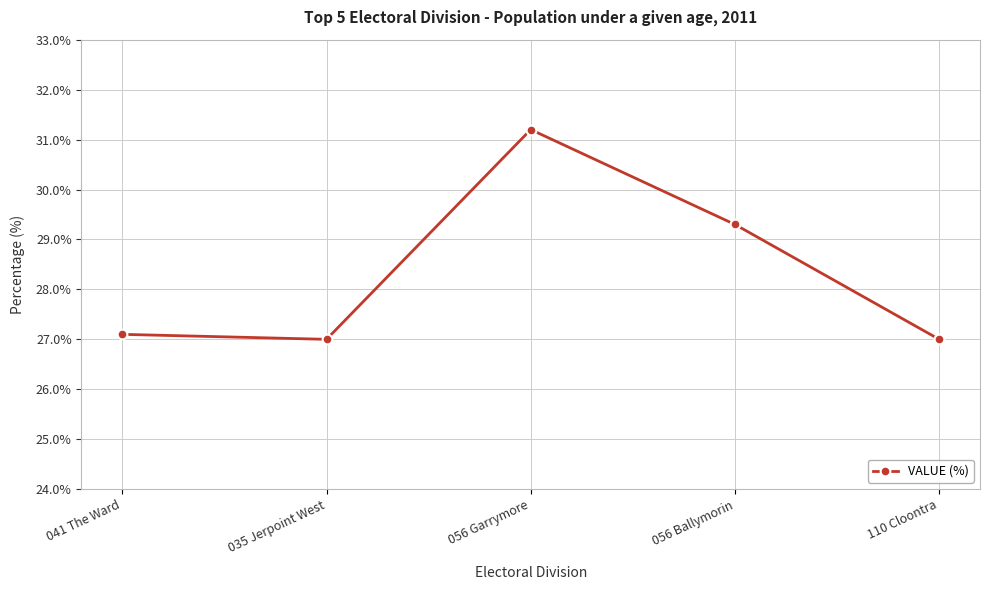

At which category does the data reach its first local valley?

035 Jerpoint West